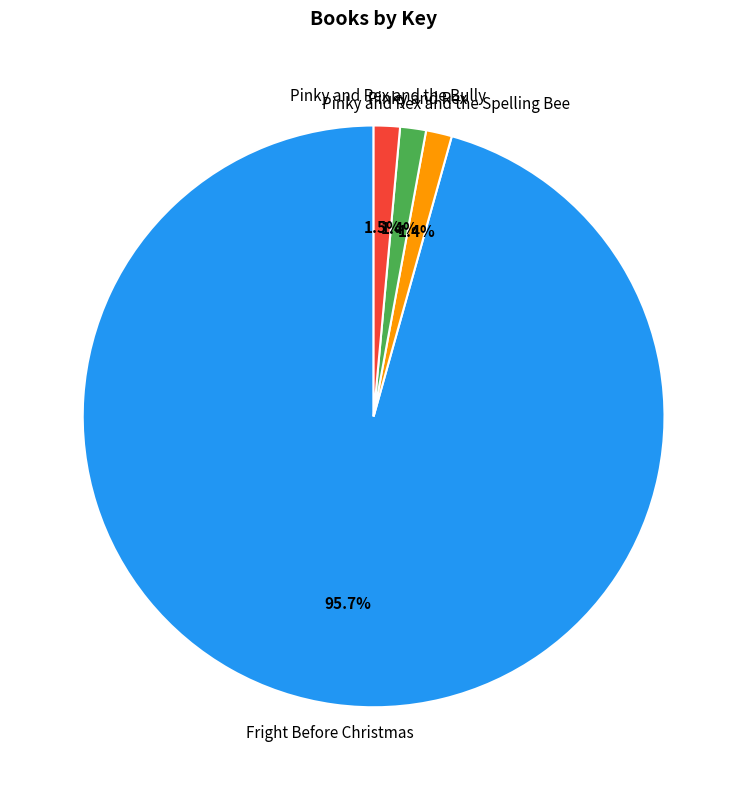

Which category has the biggest portion of the pie?

Fright Before Christmas